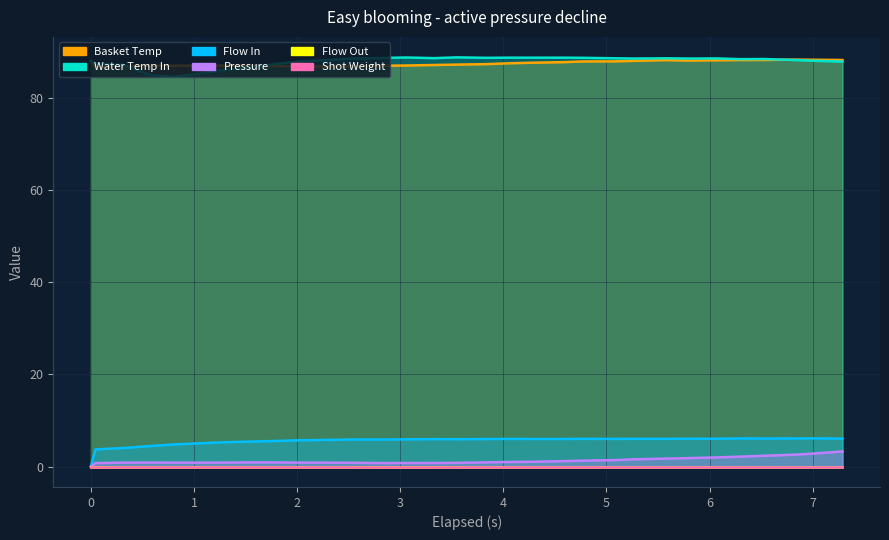

What is the difference between the maximum and second lowest values in the water_temperature_basket series?

1.5